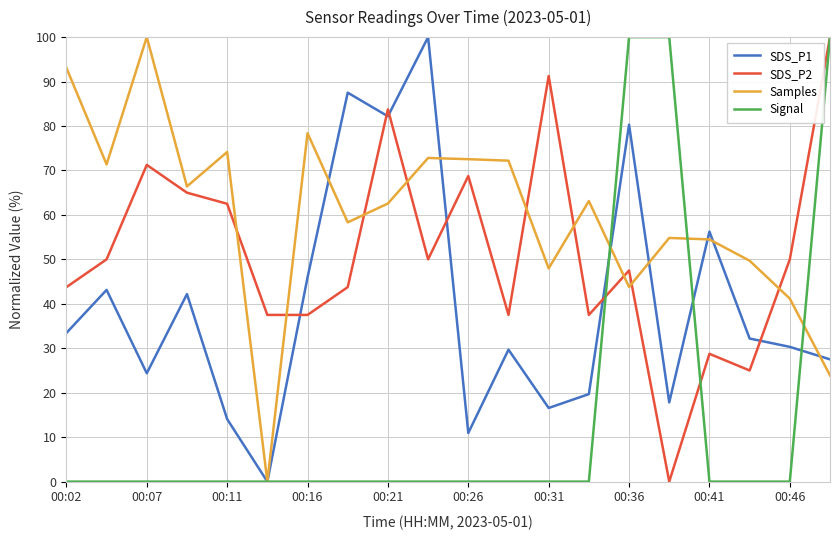

True or false: Signal and Samples cross at least once.

True